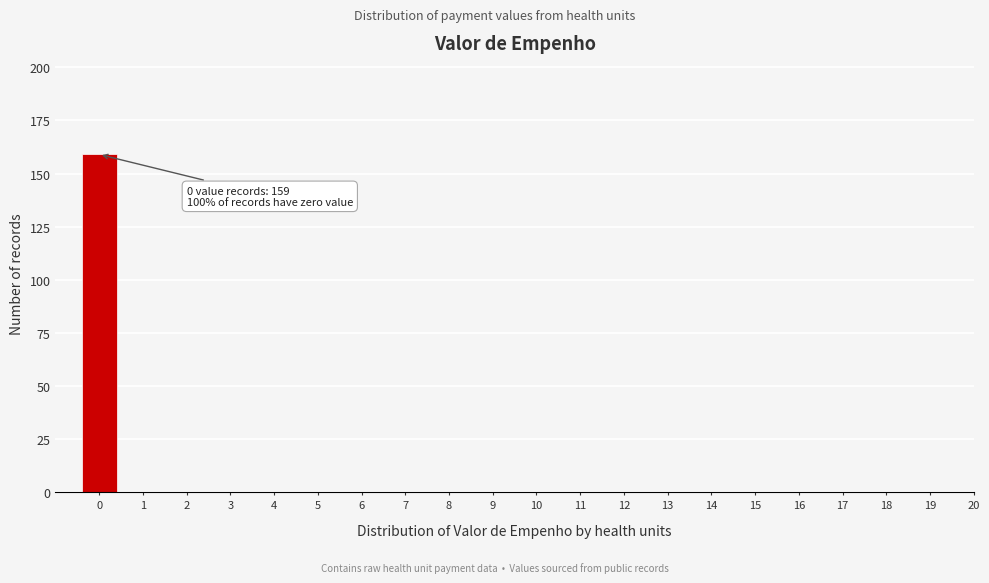

Reading left to right, what are all the values shown in this chart?

0=159	1=0	2=0	3=0	4=0	5=0	6=0	7=0	8=0	9=0	10=0	11=0	12=0	13=0	14=0	15=0	16=0	17=0	18=0	19=0	20=0